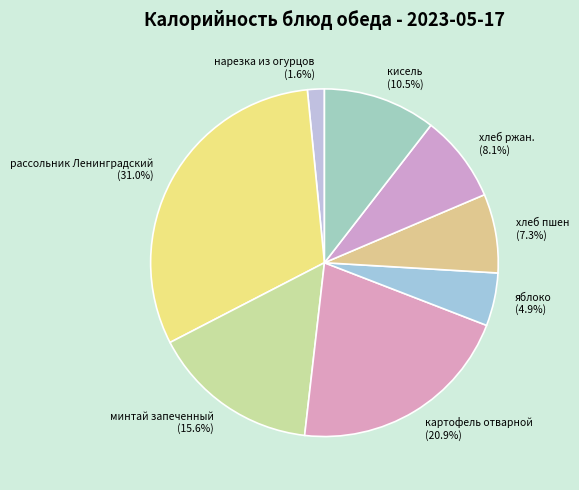

Count the number of slices in the pie.

8